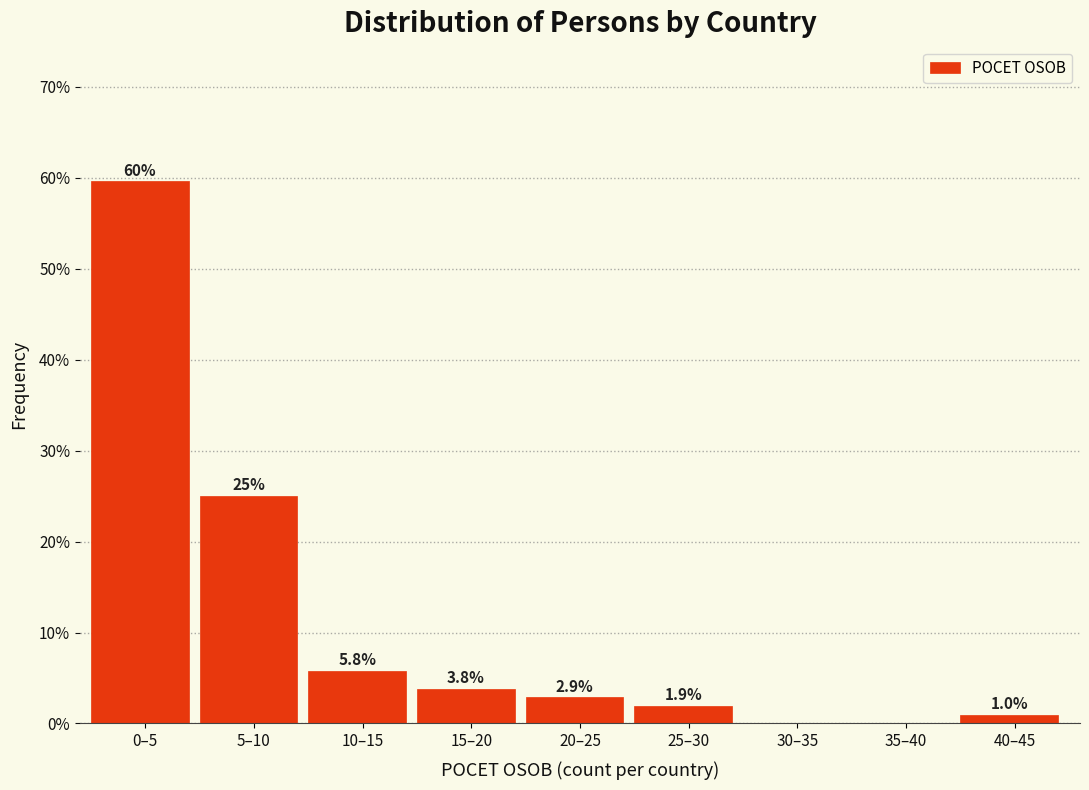

Reading left to right, transcribe all the data shown in this chart.

0–5=59.6	5–10=25.0	10–15=5.8	15–20=3.8	20–25=2.9	25–30=1.9	30–35=0.0	35–40=0.0	40–45=1.0